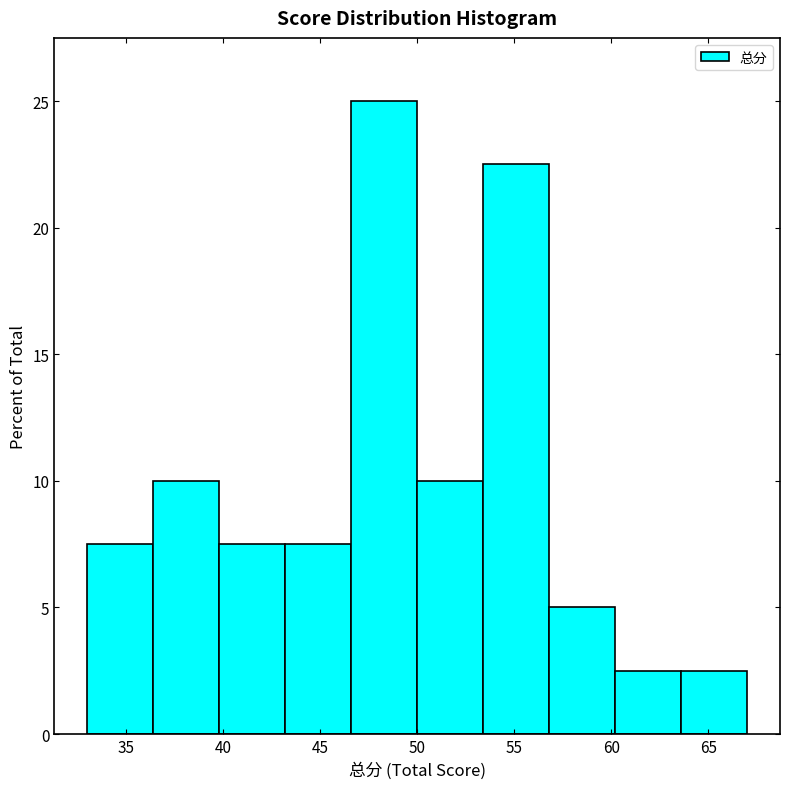

Reading left to right, transcribe this chart: for each bar, give the range it covers on the x-axis and its height. Neither the bar edges nor the heights are printed on the chart, so give them approximately, as read against the axes.

33.0 to 36.4: 7.5
36.4 to 39.8: 10.0
39.8 to 43.2: 7.5
43.2 to 46.6: 7.5
46.6 to 50.0: 25.0
50.0 to 53.4: 10.0
53.4 to 56.8: 22.5
56.8 to 60.2: 5.0
60.2 to 63.6: 2.5
63.6 to 67.0: 2.5